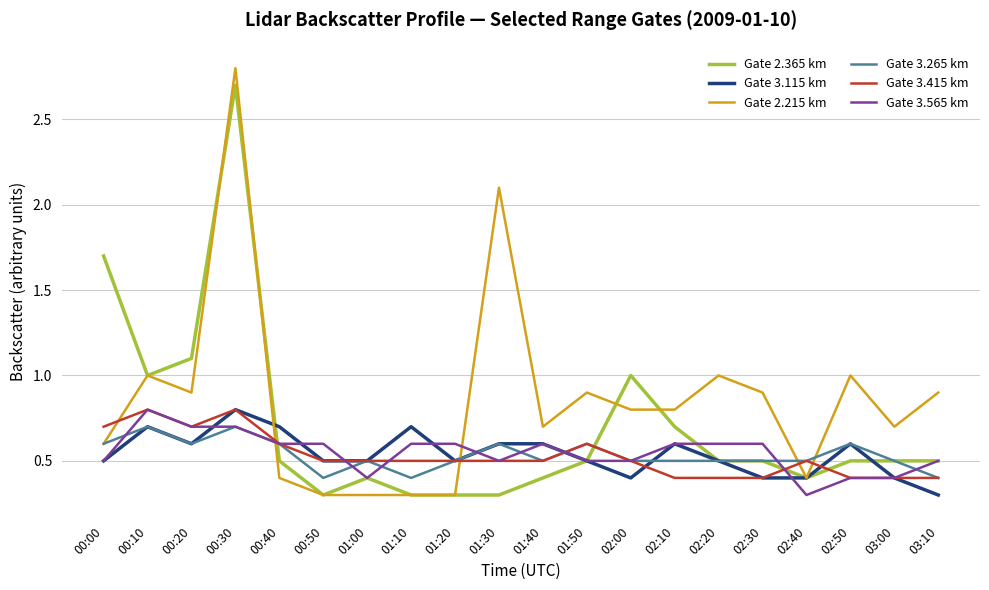

Where is the first local minimum for Gate 3.265 km?

00:20